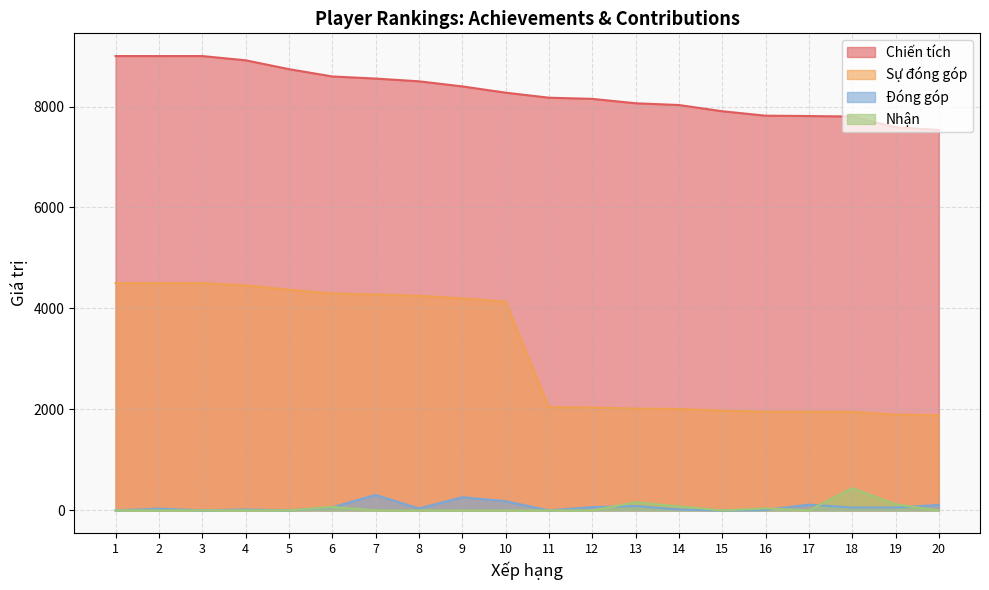

What is the maximum value shown in the chart?

9000